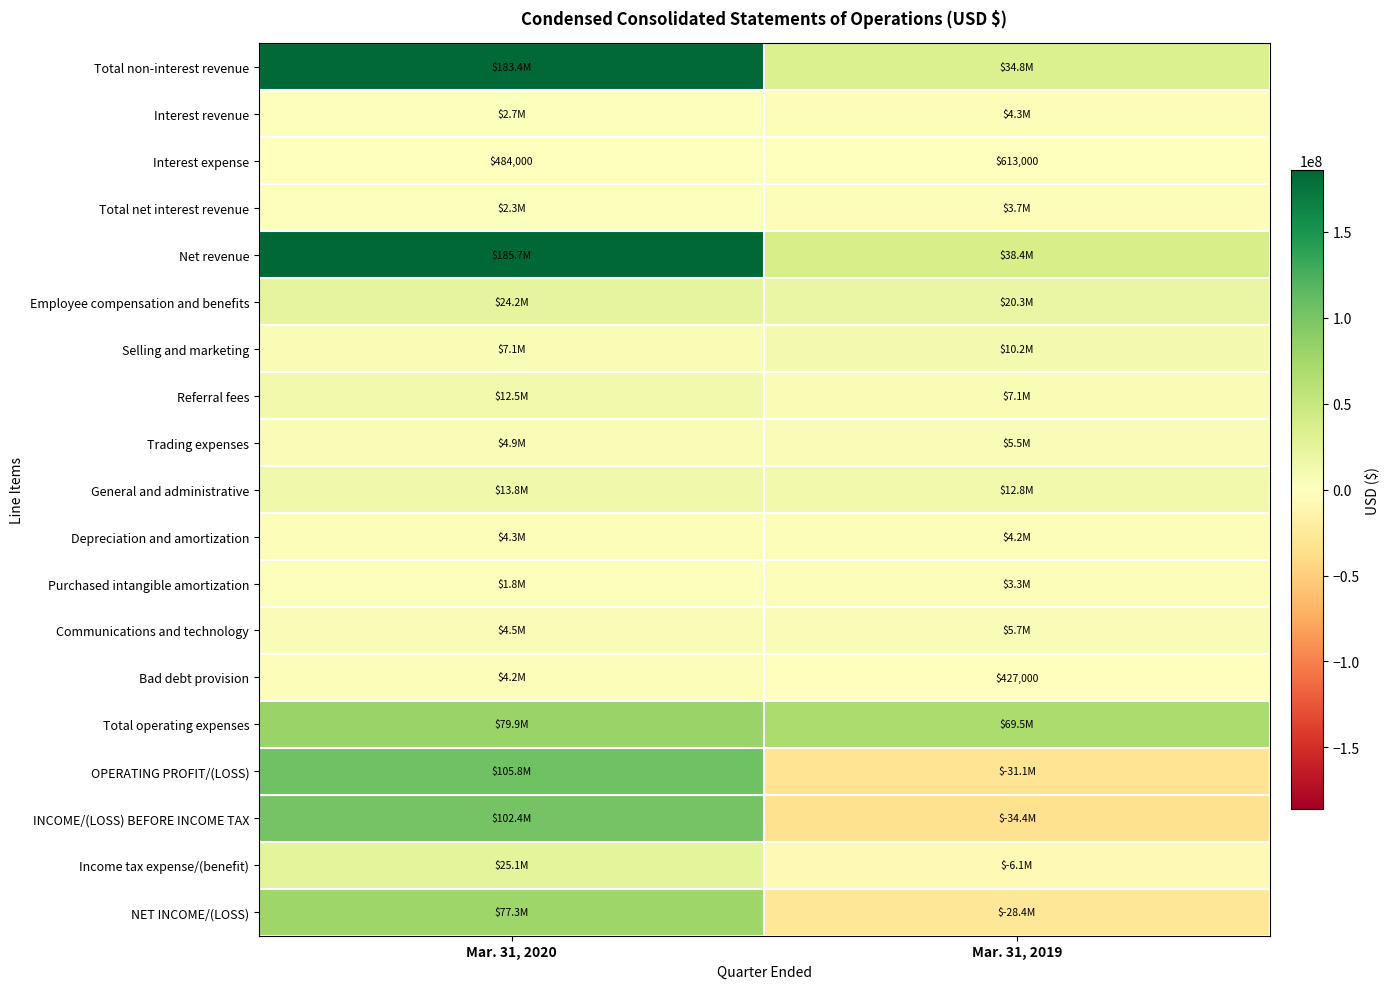

Where is Interest expense nearest to the value 548500?

Mar. 31, 2020